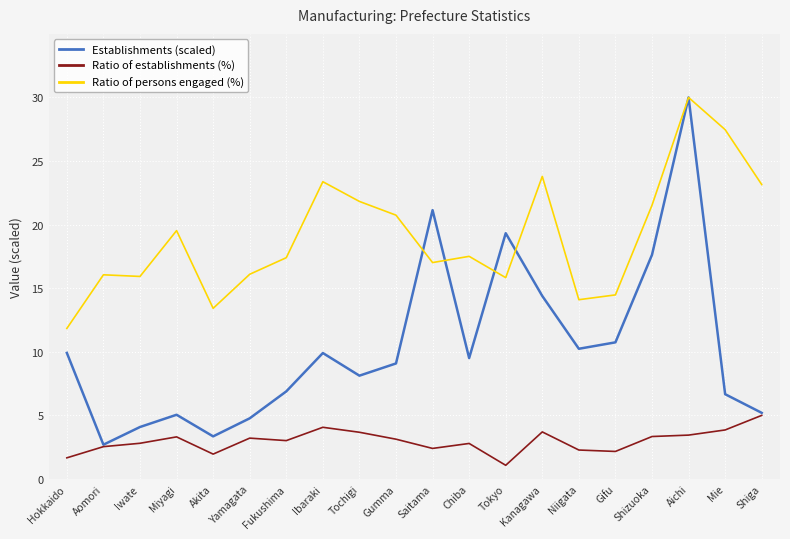

Which category has the lowest value in the Ratio of persons engaged (%) series?

Hokkaido